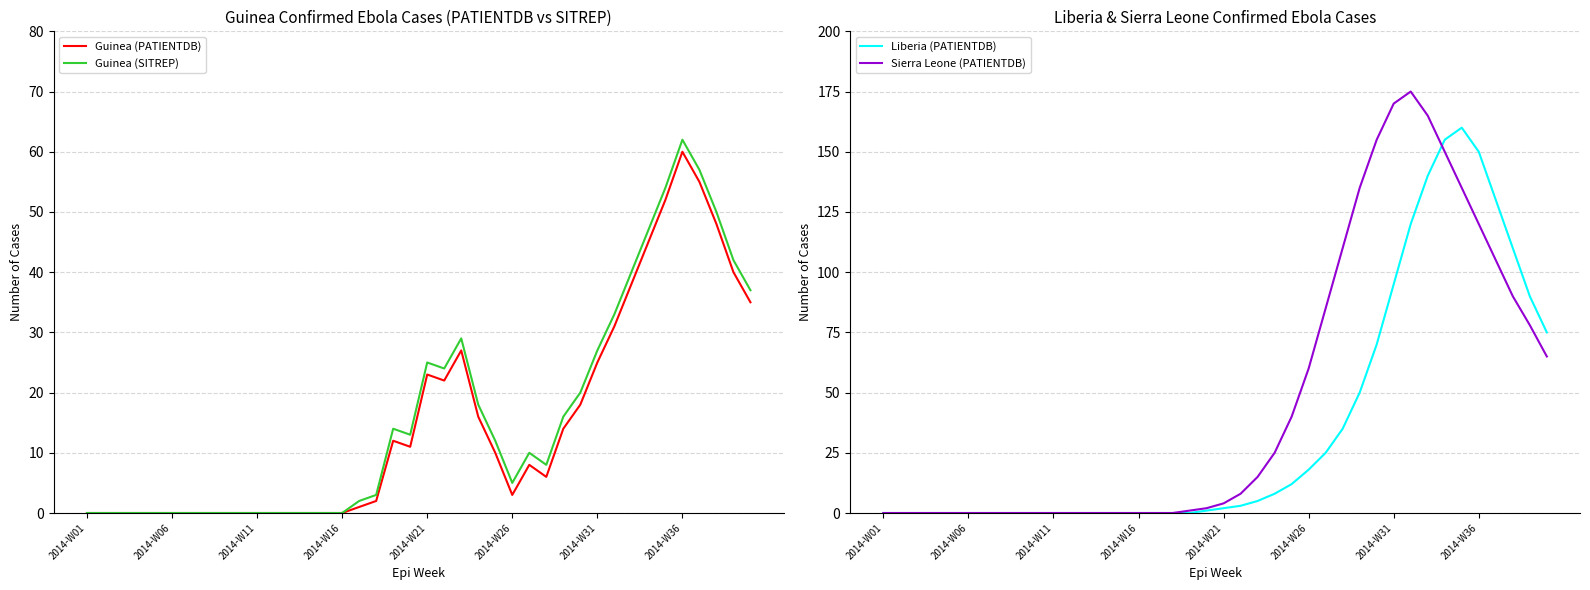

Which category has the highest value in the Guinea (PATIENTDB) series?

2014-W36